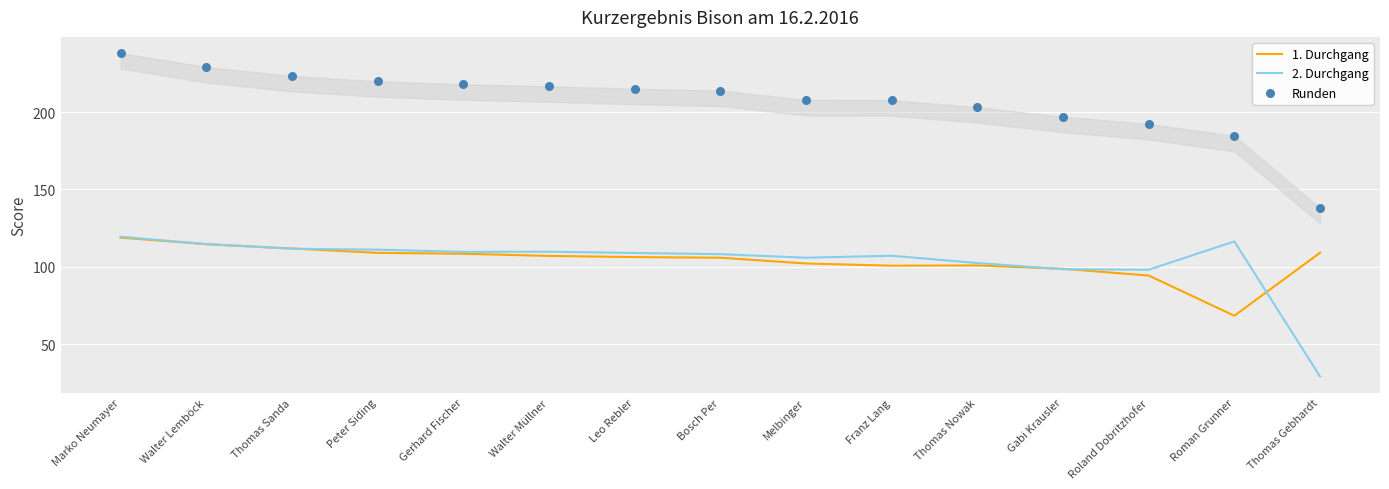

What is the total value across all series at Roland Dobritzhofer?

384.7